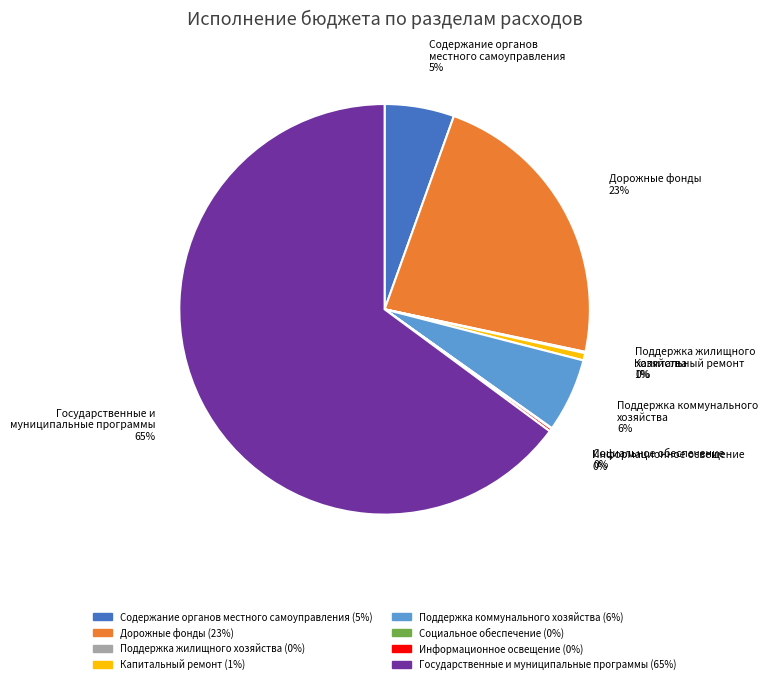

To the nearest percent, what is the difference between the largest and smallest slice percentages?

65%